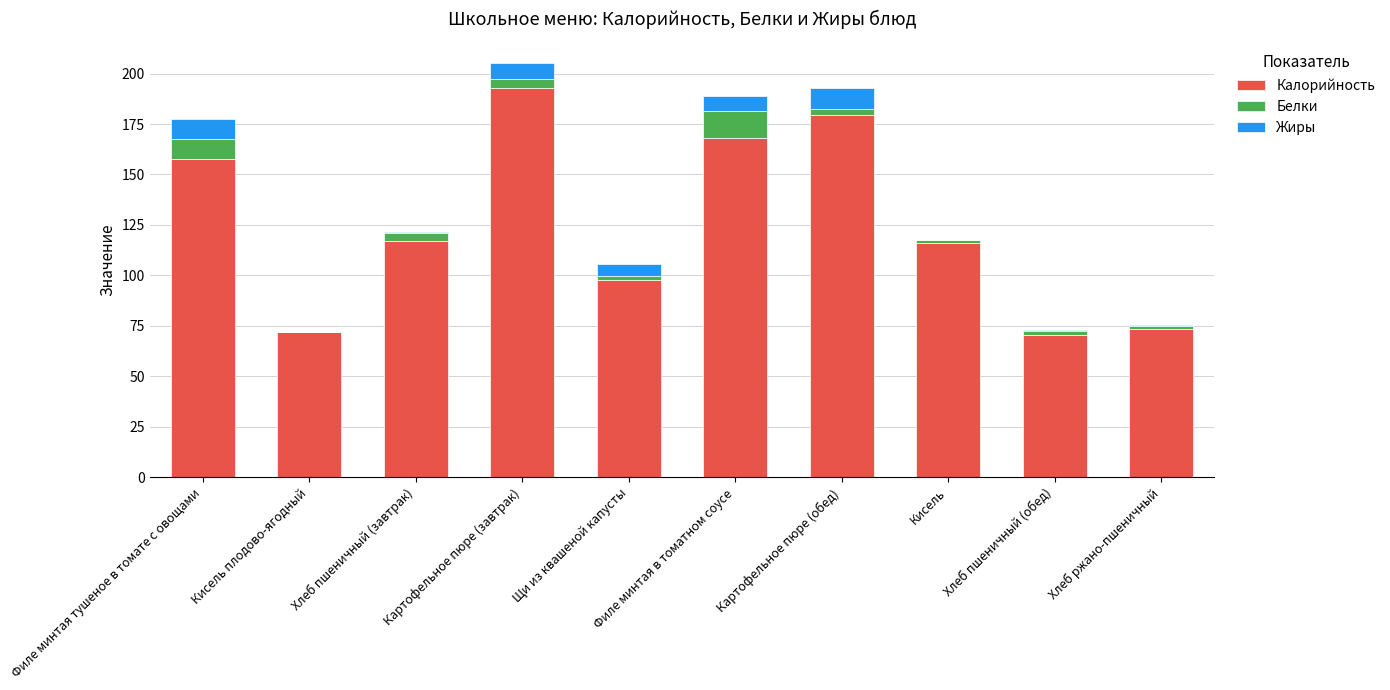

What is the total value across all series at Хлеб пшеничный (завтрак)?

121.4